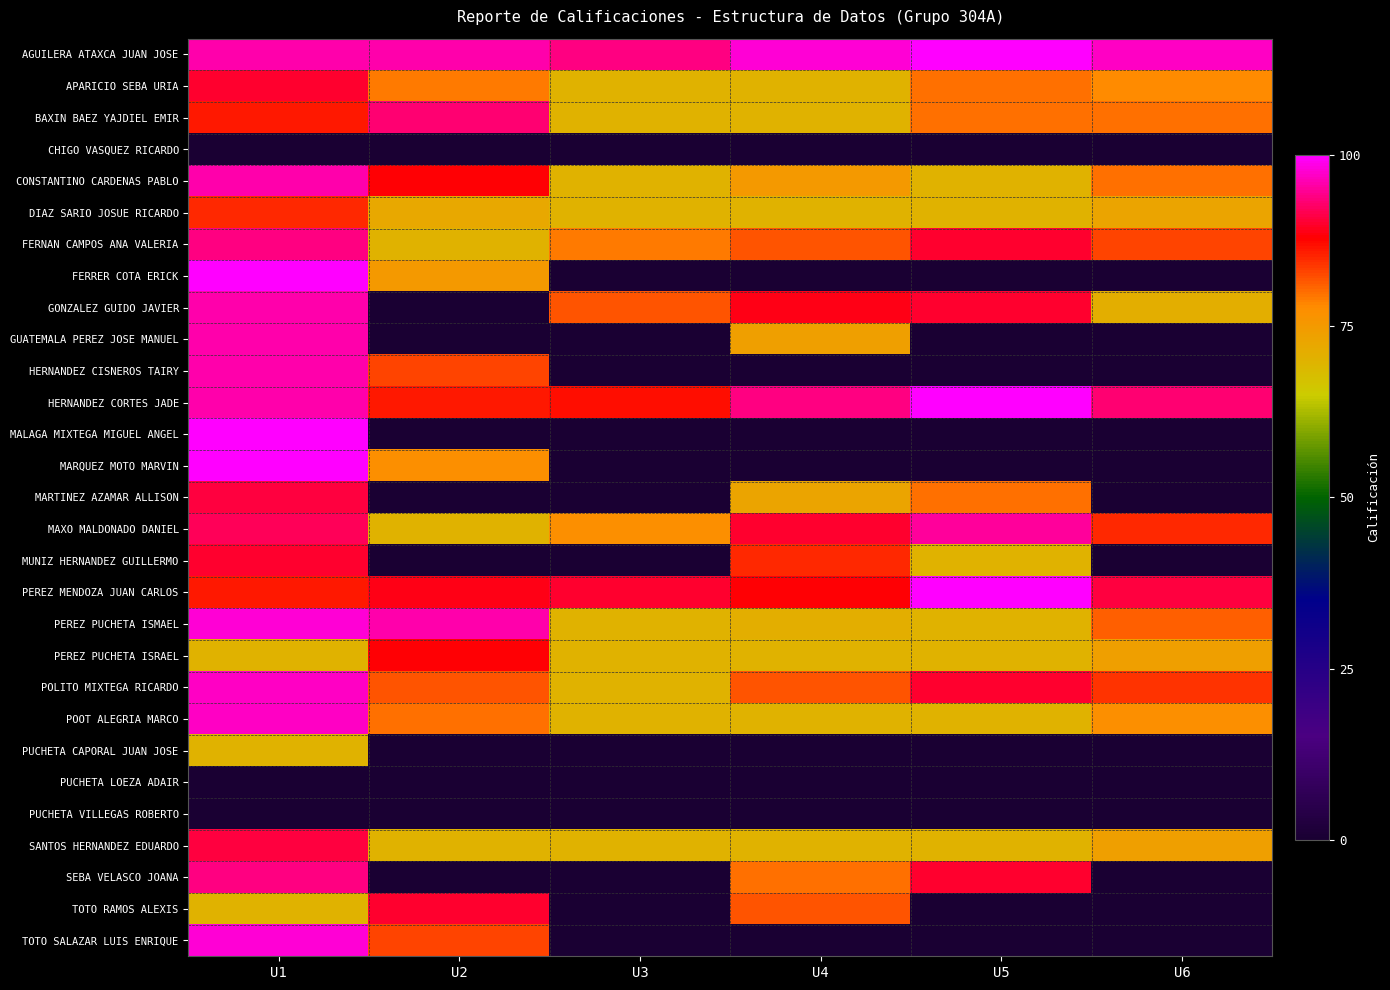

Rank the series by their maximum value, from highest to lowest.

AGUILERA ATAXCA JUAN JOSE, FERRER COTA ERICK, HERNANDEZ CORTES JADE, MALAGA MIXTEGA MIGUEL ANGEL, MARQUEZ MOTO MARVIN, PEREZ MENDOZA JUAN CARLOS, PEREZ PUCHETA ISMAEL, TOTO SALAZAR LUIS ENRIQUE, POLITO MIXTEGA RICARDO, POOT ALEGRIA MARCO, CONSTANTINO CARDENAS PABLO, GONZALEZ GUIDO JAVIER, GUATEMALA PEREZ JOSE MANUEL, HERNANDEZ CISNEROS TAIRY, MAXO MALDONADO DANIEL, FERNAN CAMPOS ANA VALERIA, SEBA VELASCO JOANA, BAXIN BAEZ YAJDIEL EMIR, MARTINEZ AZAMAR ALLISON, SANTOS HERNANDEZ EDUARDO, APARICIO SEBA URIA, MUNIZ HERNANDEZ GUILLERMO, TOTO RAMOS ALEXIS, PEREZ PUCHETA ISRAEL, DIAZ SARIO JOSUE RICARDO, PUCHETA CAPORAL JUAN JOSE, CHIGO VASQUEZ RICARDO, PUCHETA LOEZA ADAIR, PUCHETA VILLEGAS ROBERTO